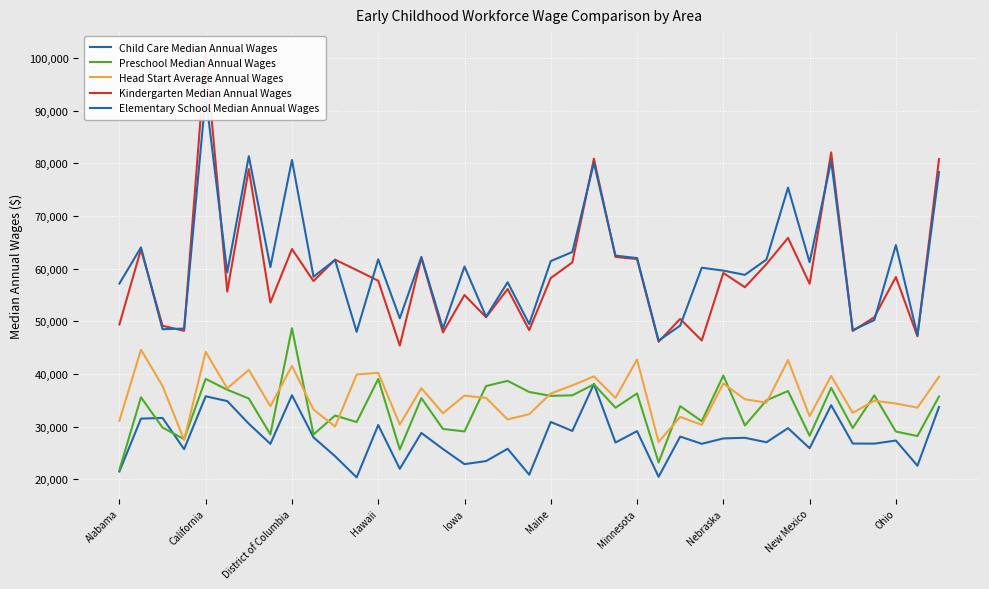

The value of Elementary School Median Annual Wages at Nebraska is 84296. True or false?

False